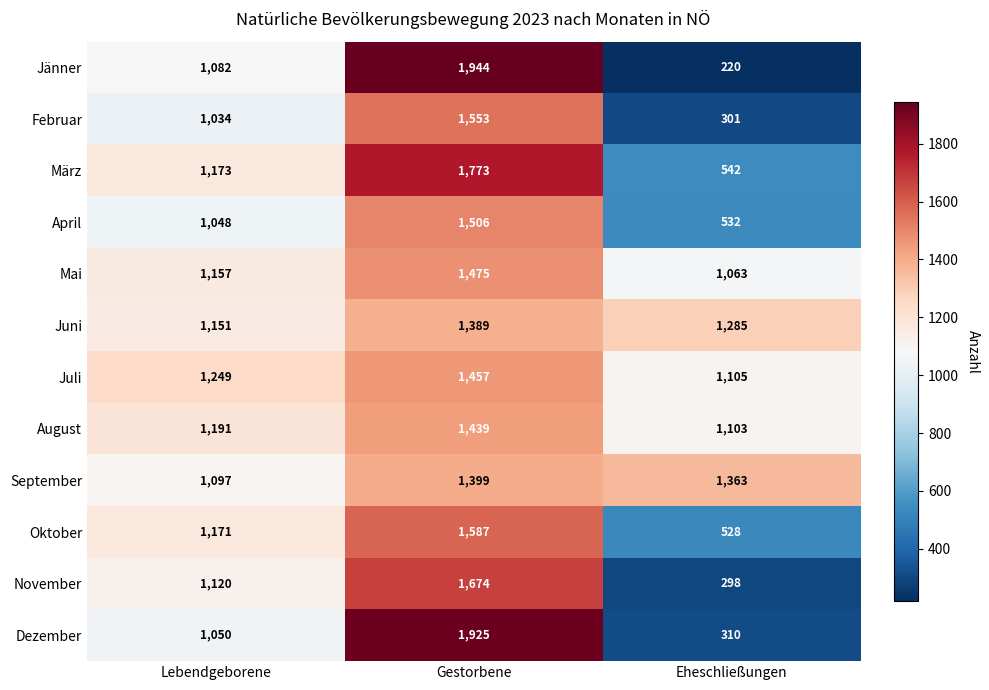

The Oktober series shows 528 at Eheschließungen. True or false?

True